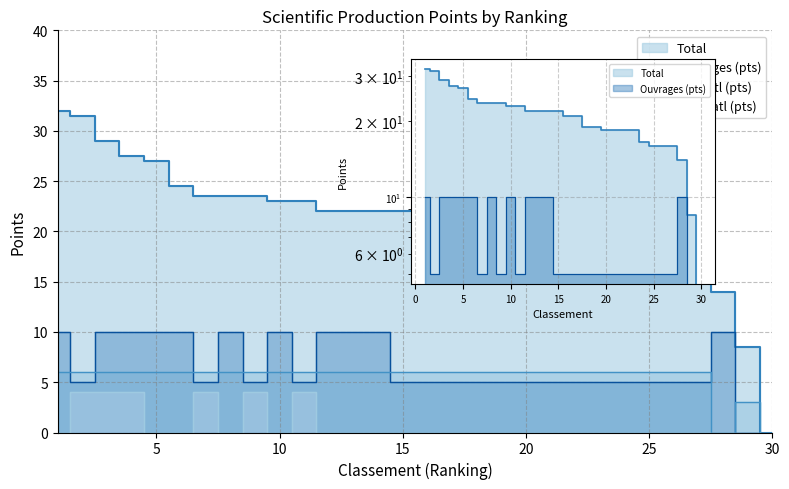

At 8, list the series in order from largest to smallest.

Total, Ouvrages (pts), Pub Intl (pts), Pub Natl (pts)